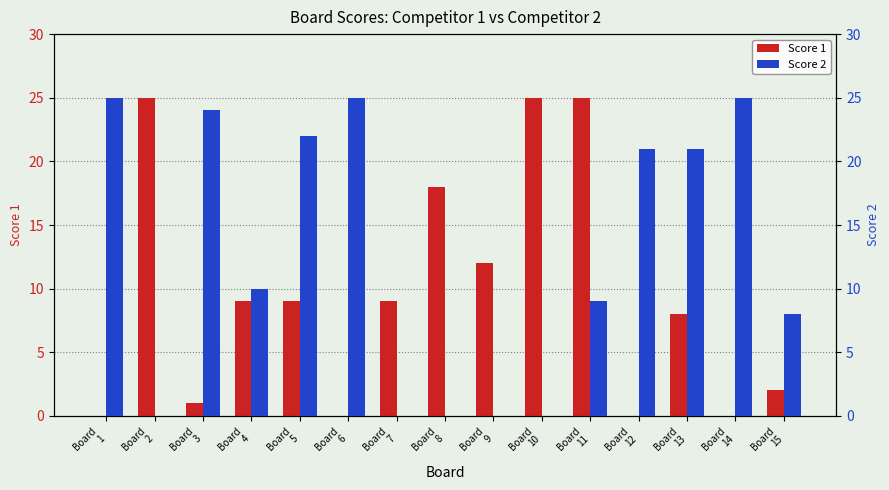

Where does the Score 1 series first go above 9?

Board
2